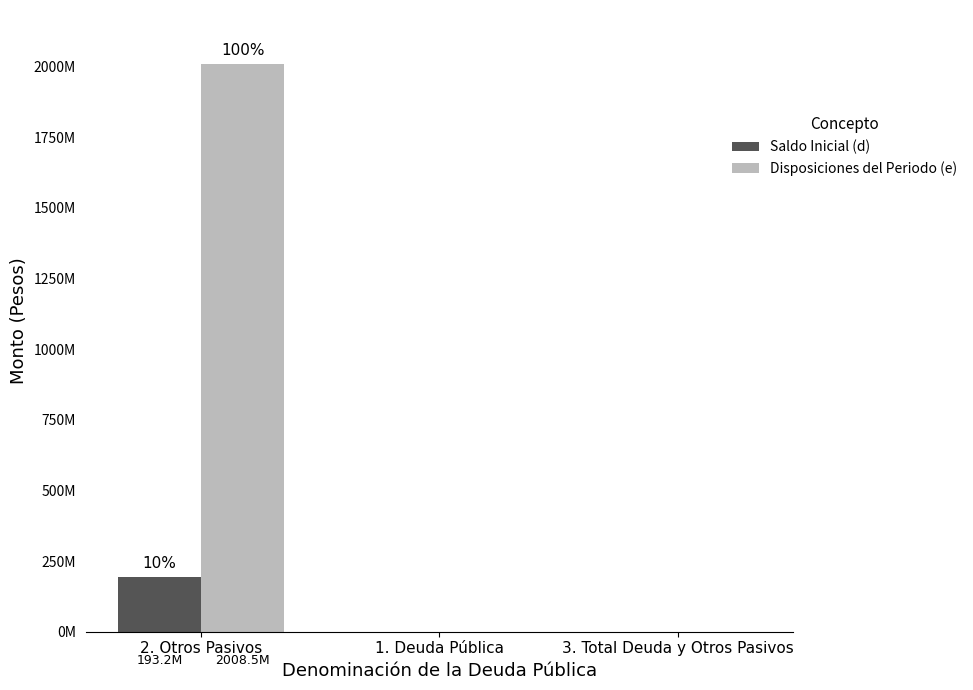

What are all the series names shown in the legend?

Saldo Inicial (d), Disposiciones del Periodo (e)